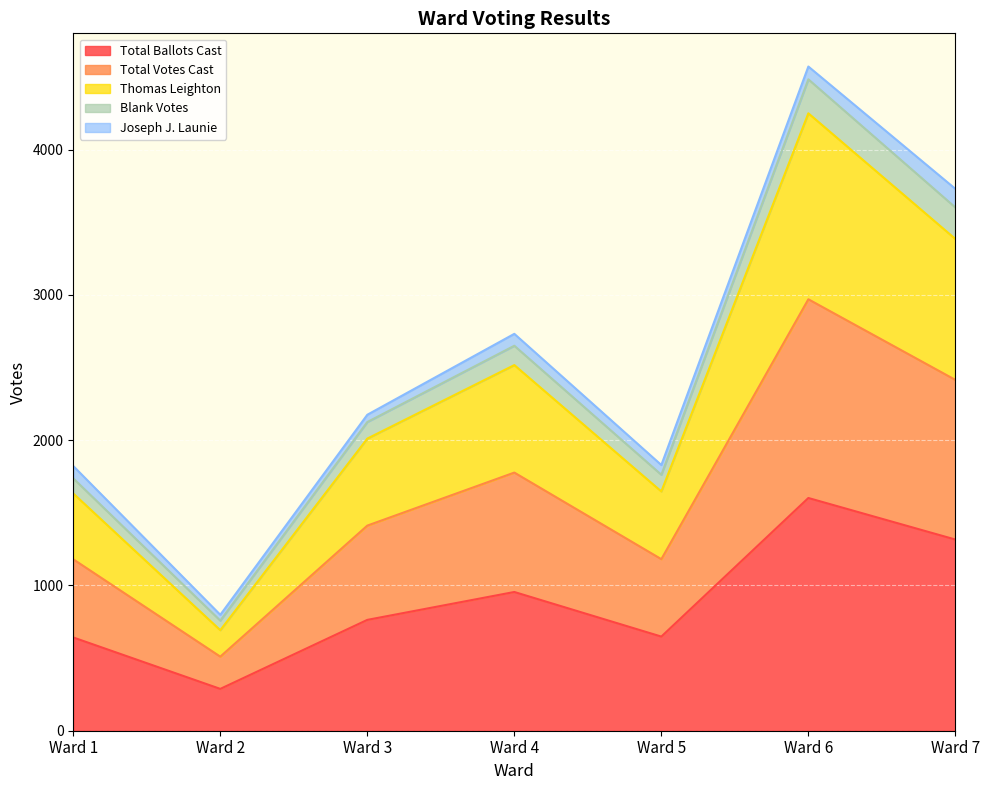

What are all the series names shown in the legend?

Total Ballots Cast, Total Votes Cast, Thomas Leighton, Blank Votes, Joseph J. Launie